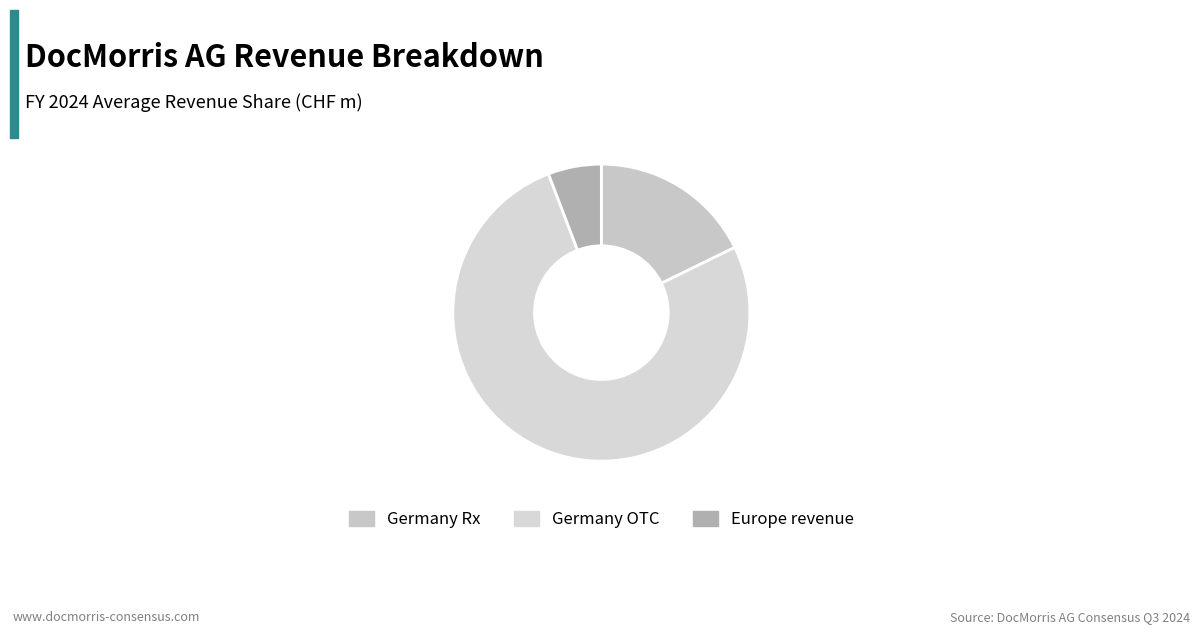

How many segments does this pie chart have?

3